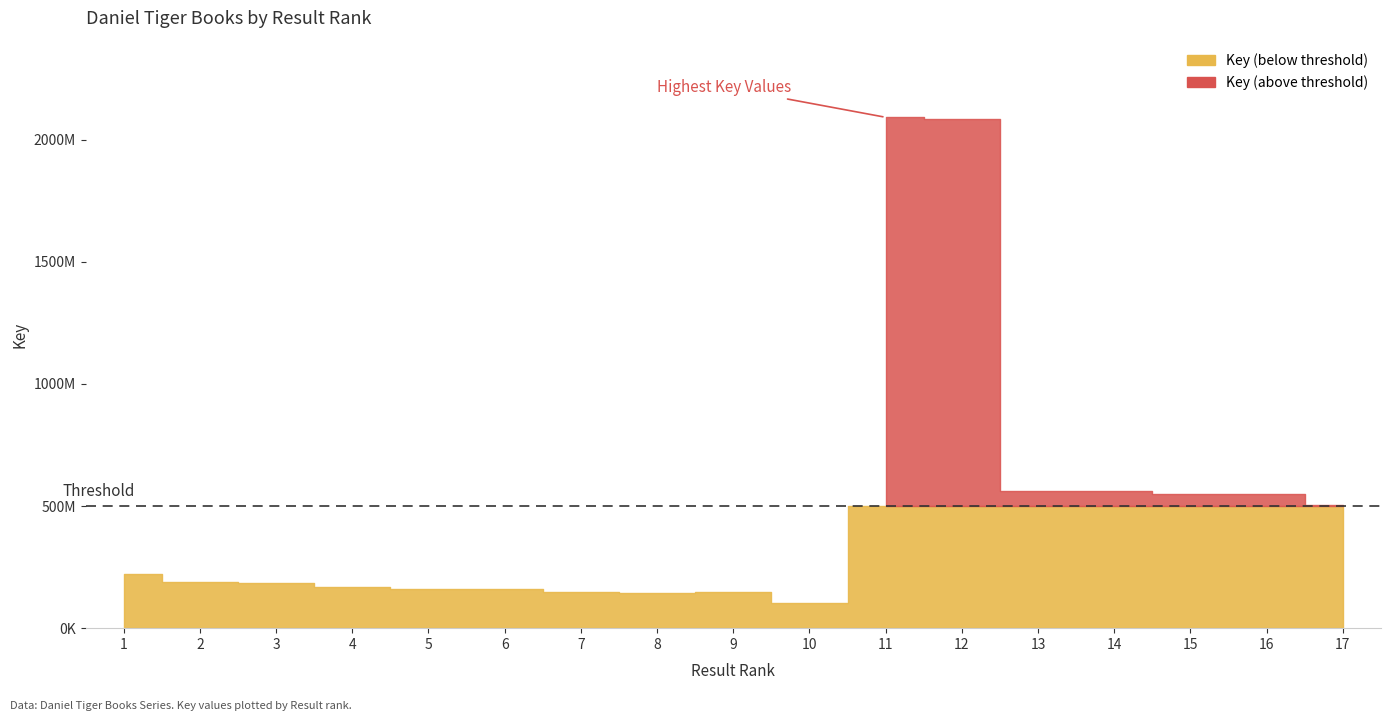

The value at 3 is 294353167. True or false?

False